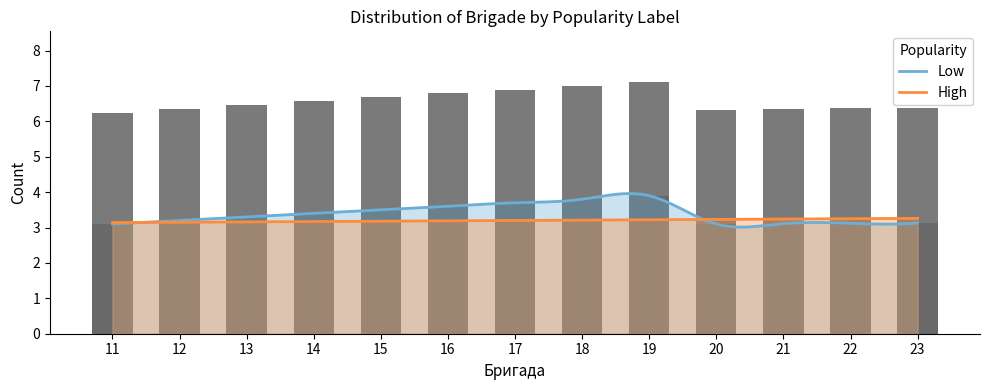

Rank the categories by value from lowest to highest.

11, 20, 21, 22, 23, 12, 13, 14, 15, 16, 17, 18, 19